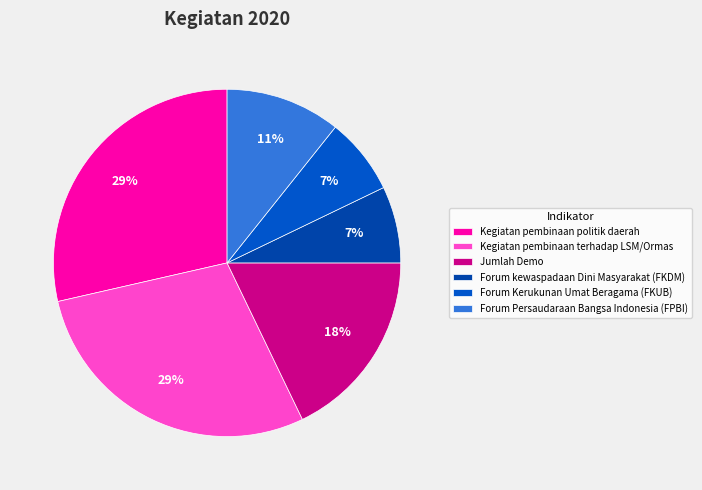

The Forum Persaudaraan Bangsa Indonesia (FPBI) slice represents 11% of the pie. True or false?

True